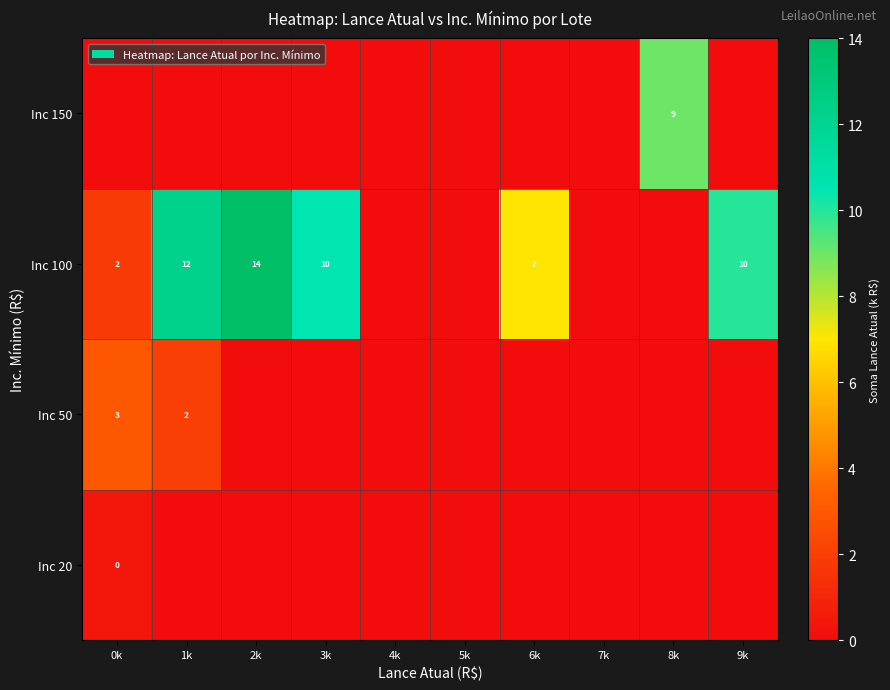

The value of Inc 100 at 2k is 9. True or false?

False